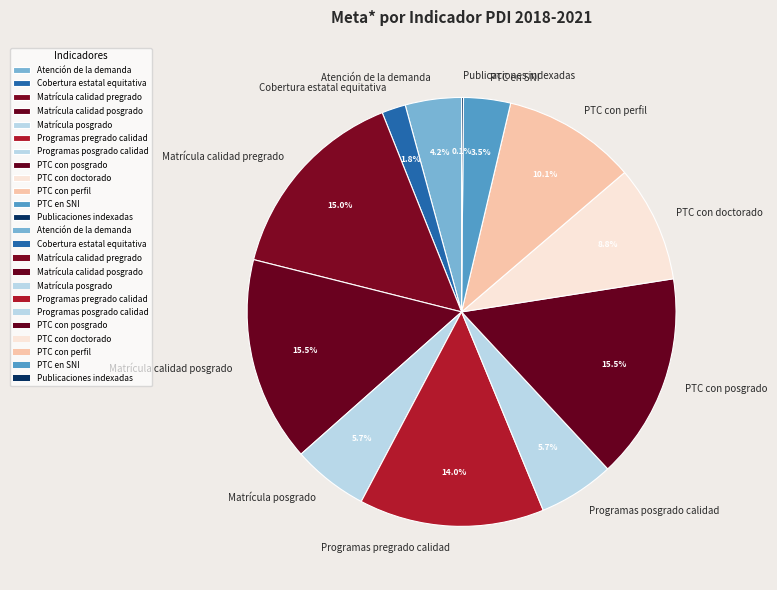

Do Matrícula posgrado and PTC en SNI together represent more than half of the pie?

No